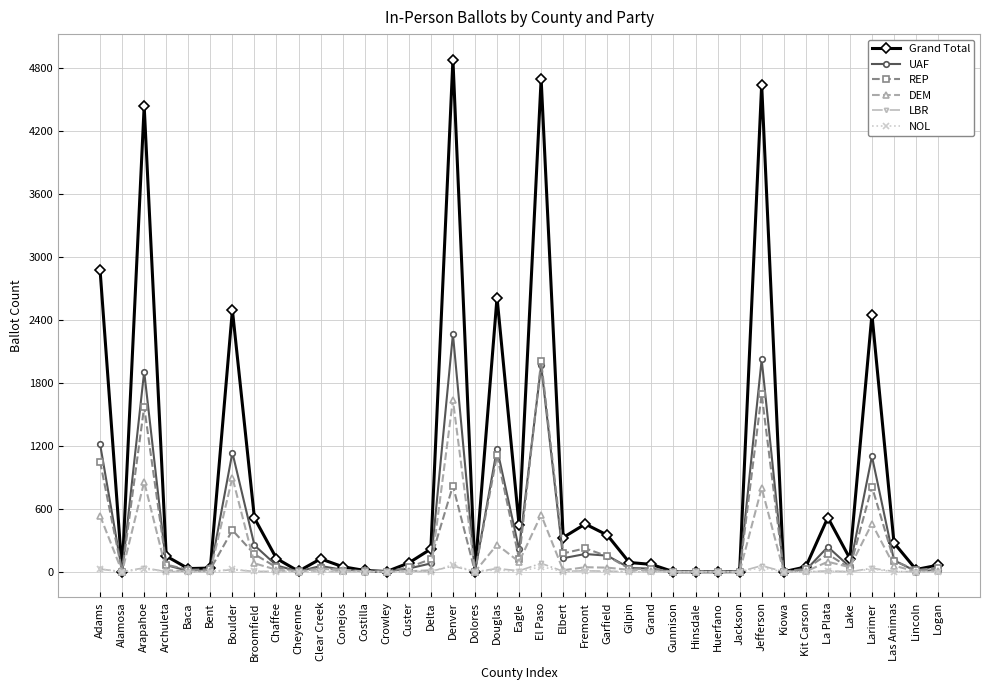

What is the greatest value displayed?

4881